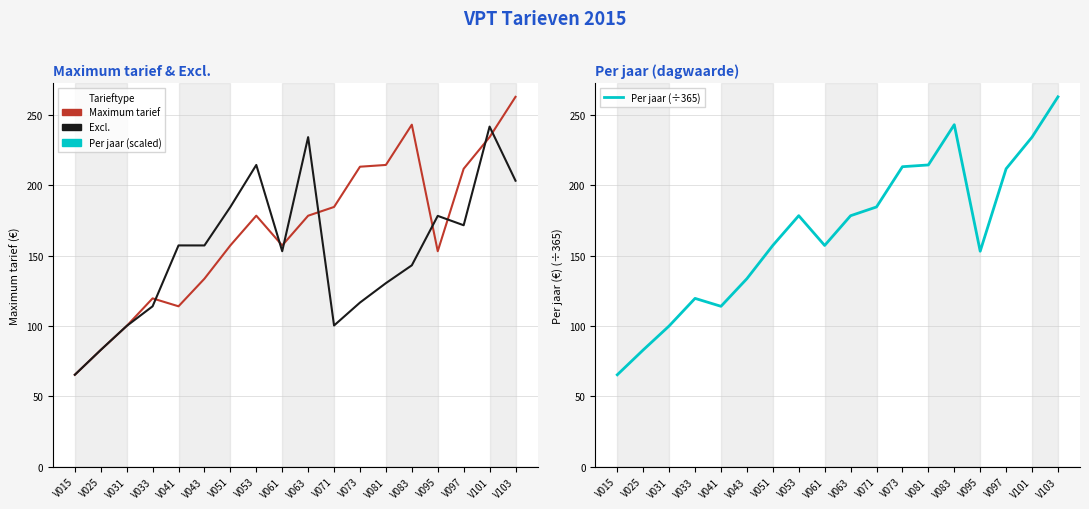

Reading right to left, transcribe all the data shown in this chart.

Maximum tarief: 262.9	234.3	211.8	153.2	243.2	214.5	213.3	184.6	178.4	157.3	178.4	157.3	133.6	114.0	119.6	100.0	82.9	65.3
Excl.: 203.3	241.8	171.6	178.3	143.1	130.4	116.6	100.3	234.3	153.2	214.5	184.6	157.3	157.3	114.0	100.0	82.9	65.3
Per jaar (÷365): 262.9	234.3	211.8	153.2	243.2	214.5	213.3	184.6	178.4	157.3	178.4	157.3	133.6	114.0	119.6	100.0	82.9	65.3